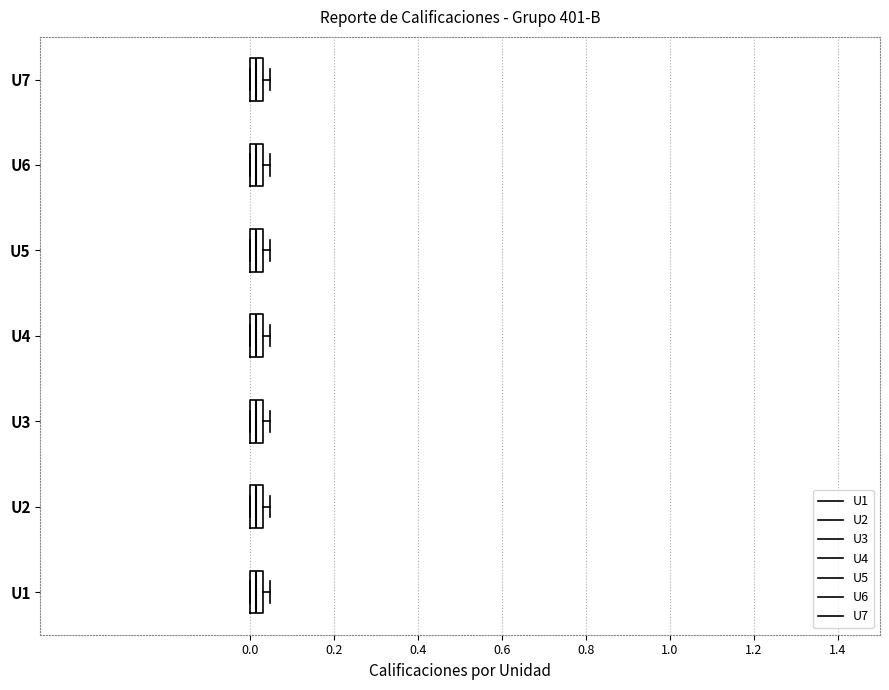

Where is the right edge of the box for U2 on the x-axis? The values are not printed on the chart, so give them approximately, as read against the axis.

0.04